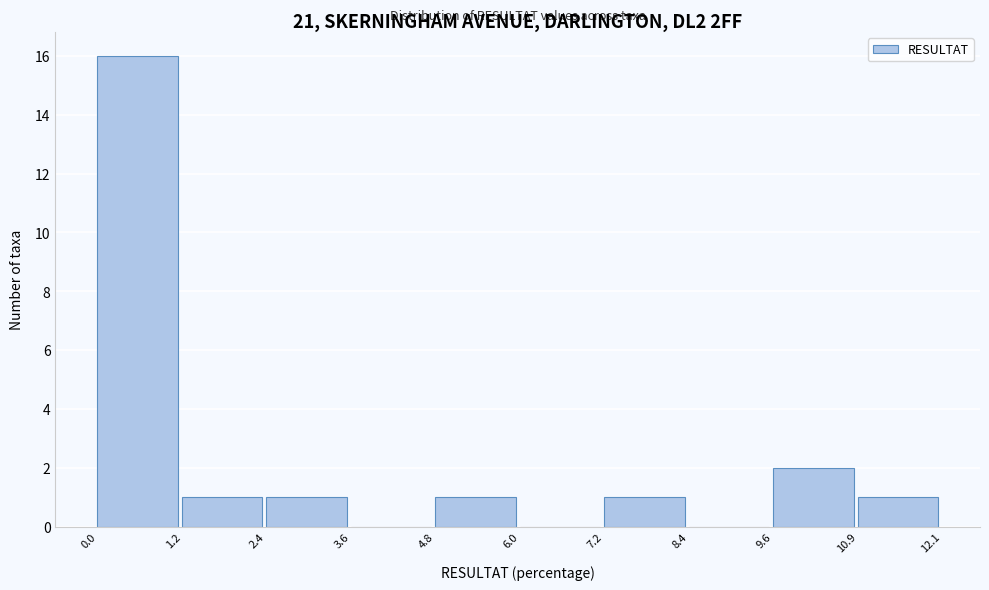

What is the height of the bar covering 7.2 to 8.4 on the x-axis? The values are not printed on the chart, so give them approximately, as read against the axis.

1